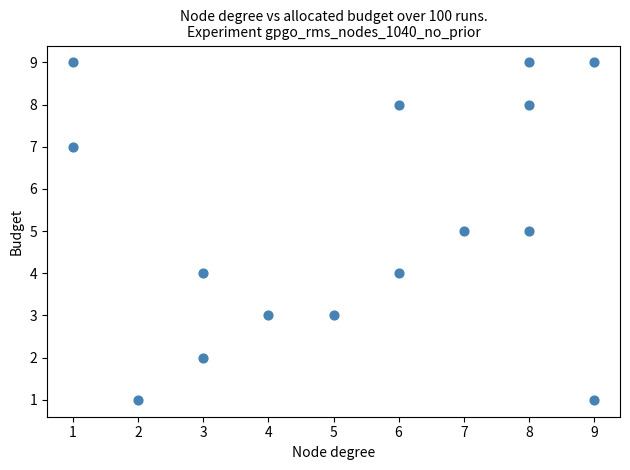

What is the range of Y values (max minus min)?

8